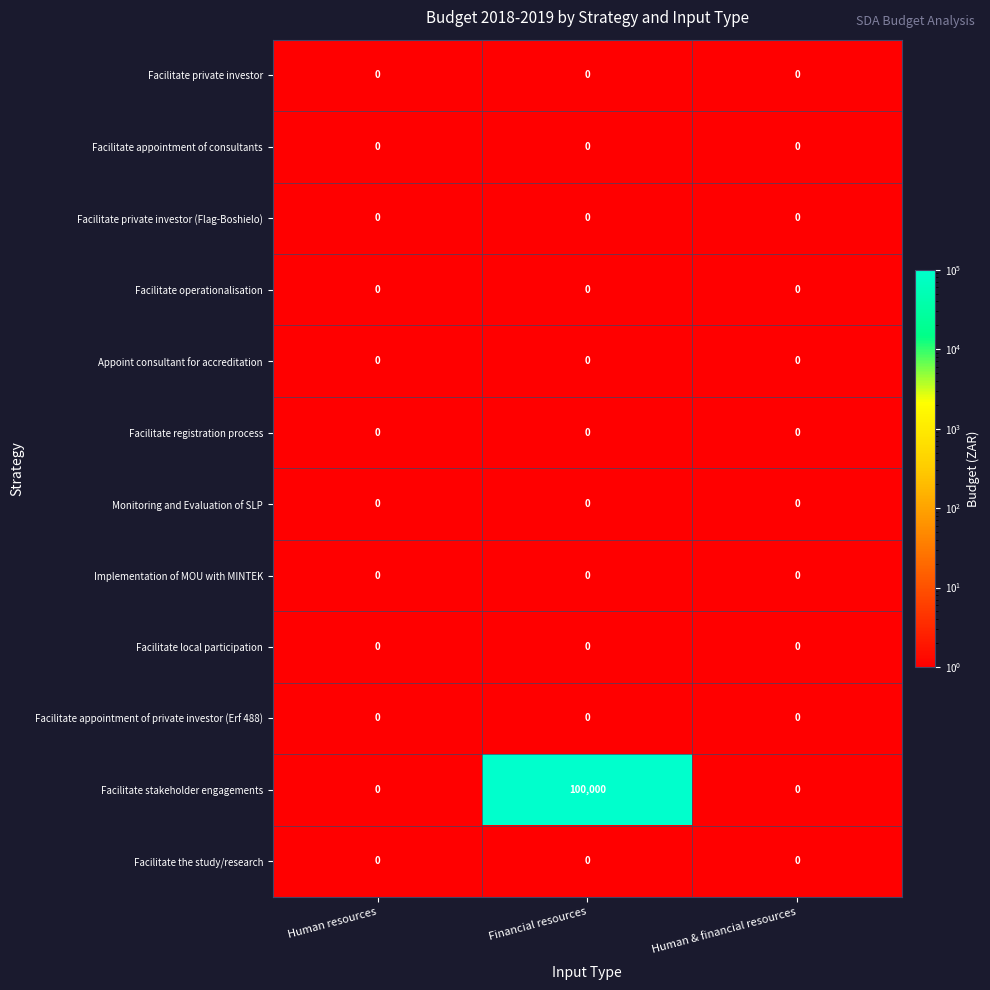

True or false: Appoint consultant for accreditation has a value of 0 at Human resources.

True